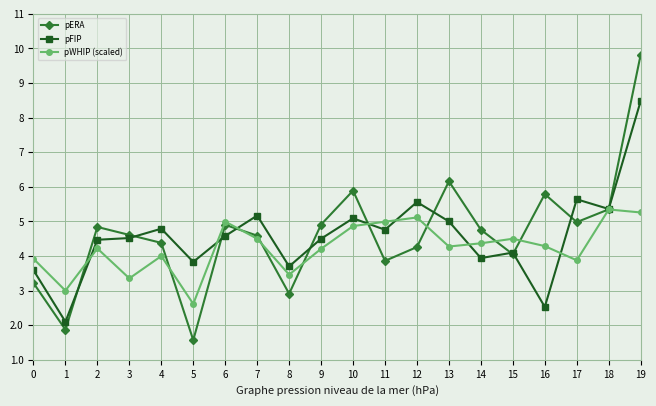

At 11, list the series in order from largest to smallest.

pWHIP (scaled), pFIP, pERA